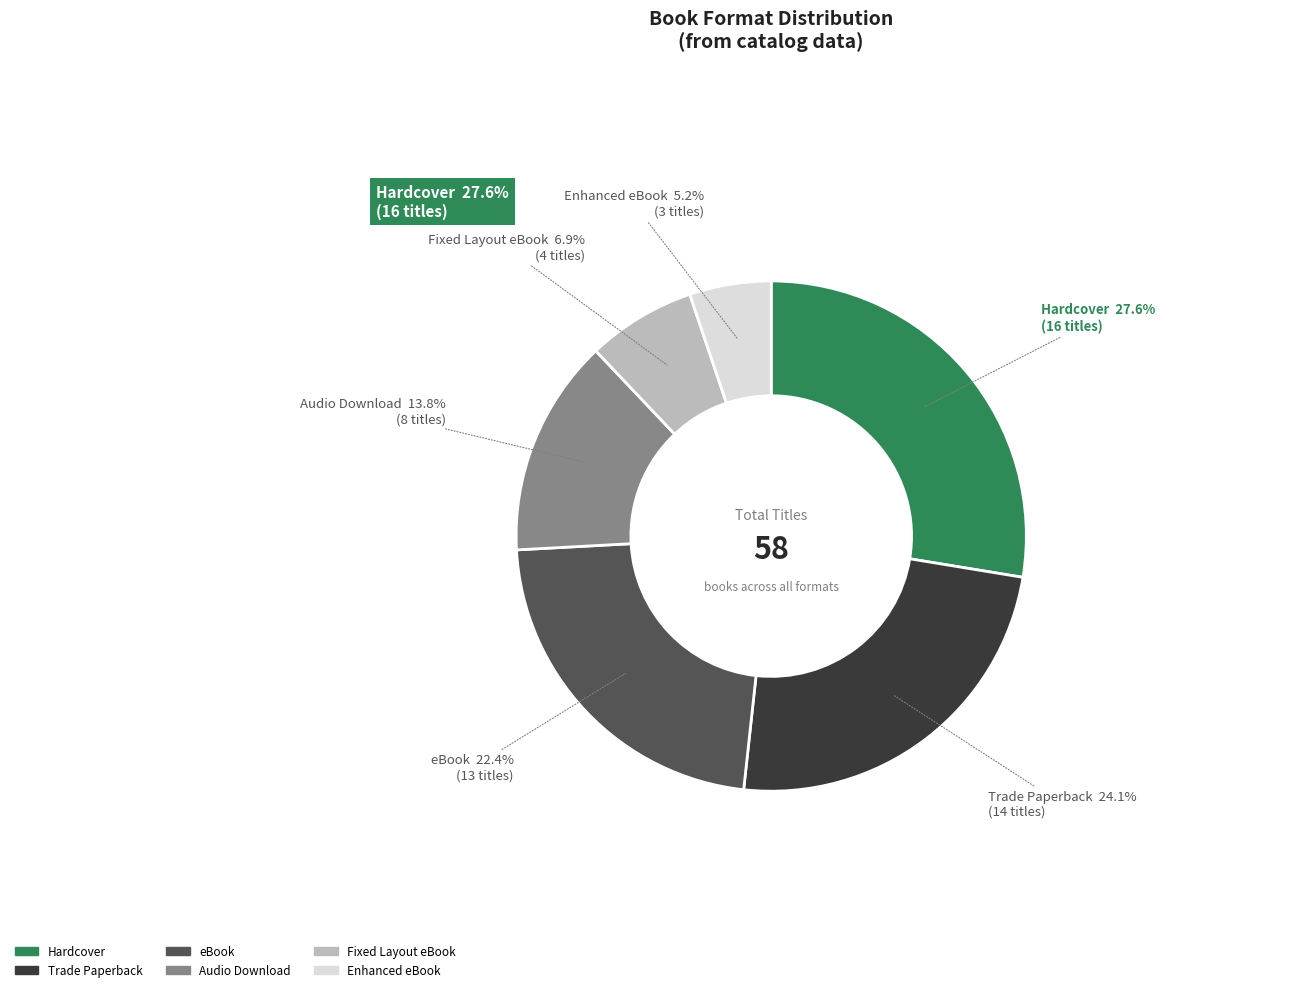

How many slices are in this pie chart?

6